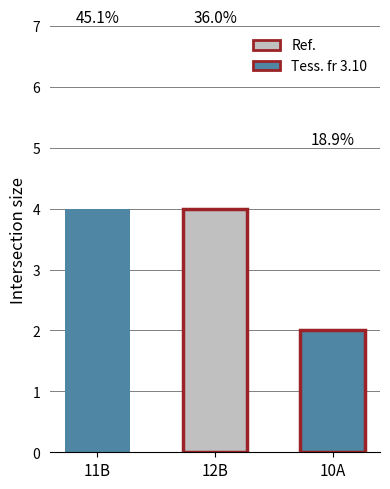

What is the average value of the Tess. fr 3.10 series?

3